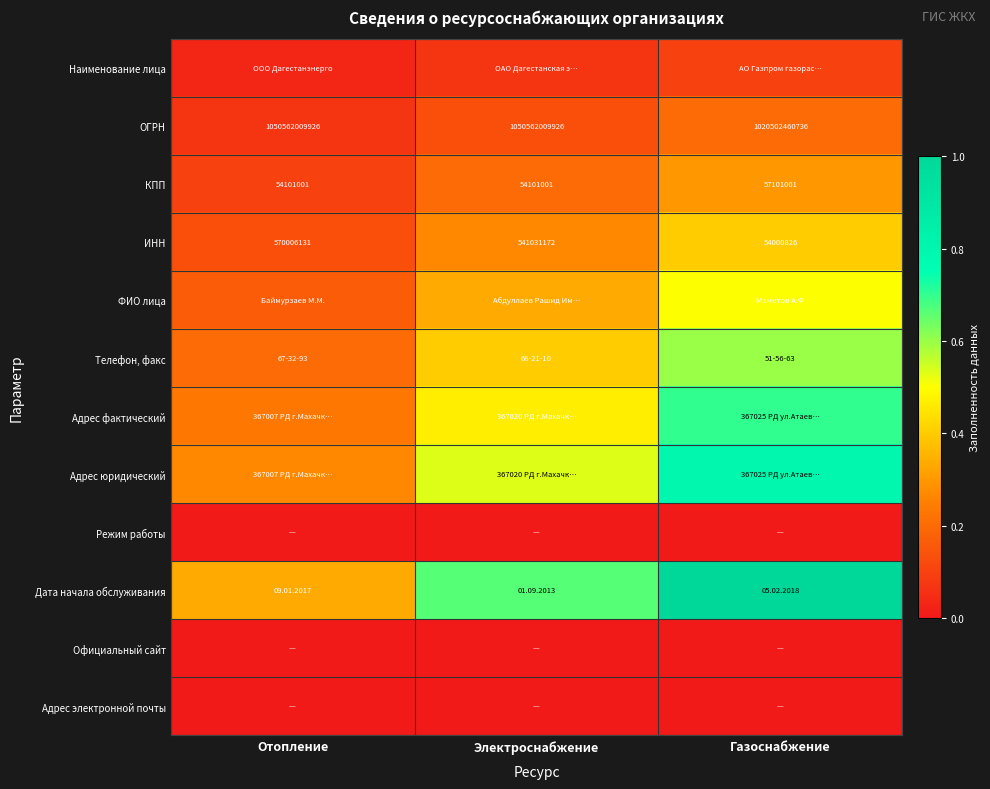

At which label is ИНН closest to 312003478?

Электроснабжение